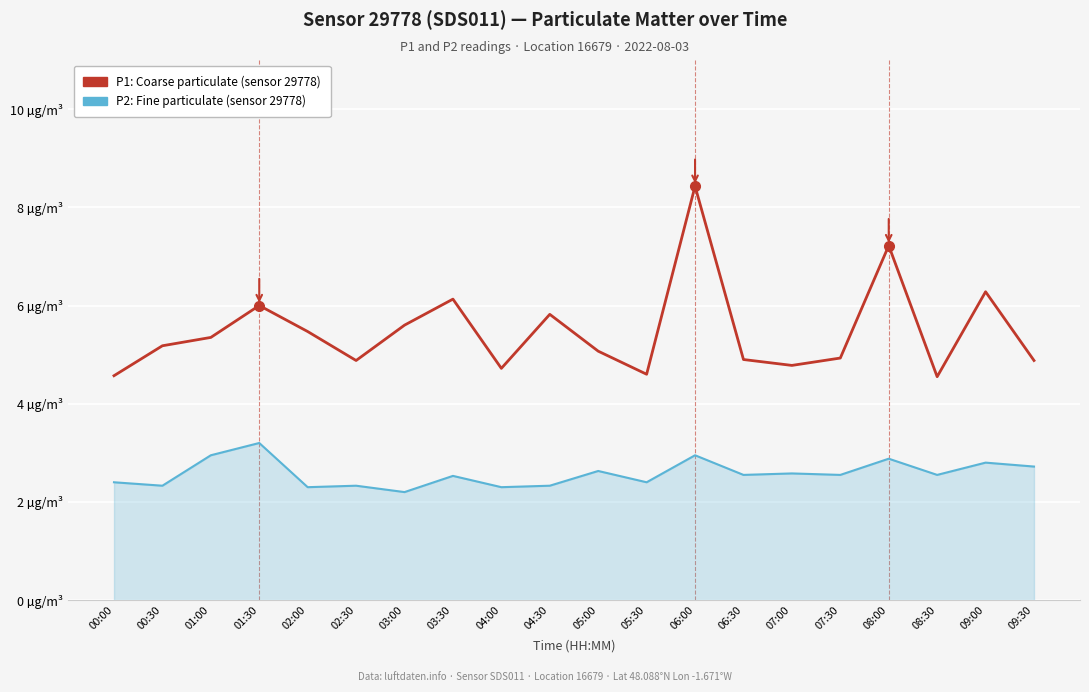

What are all the series names shown in the legend?

P1: Coarse particulate (sensor 29778), P2: Fine particulate (sensor 29778)